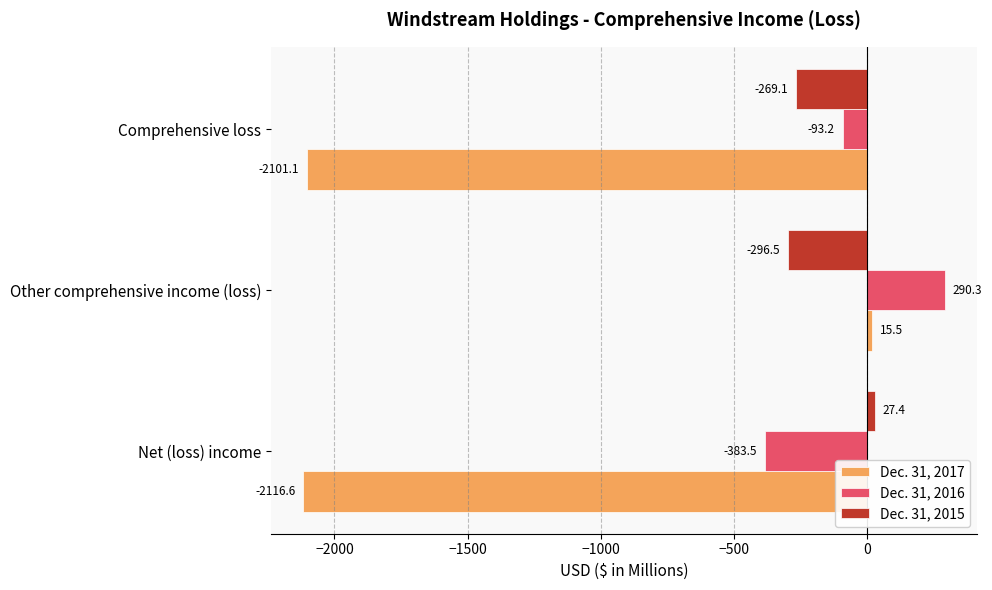

What is the minimum value for Dec. 31, 2016?

-383.5